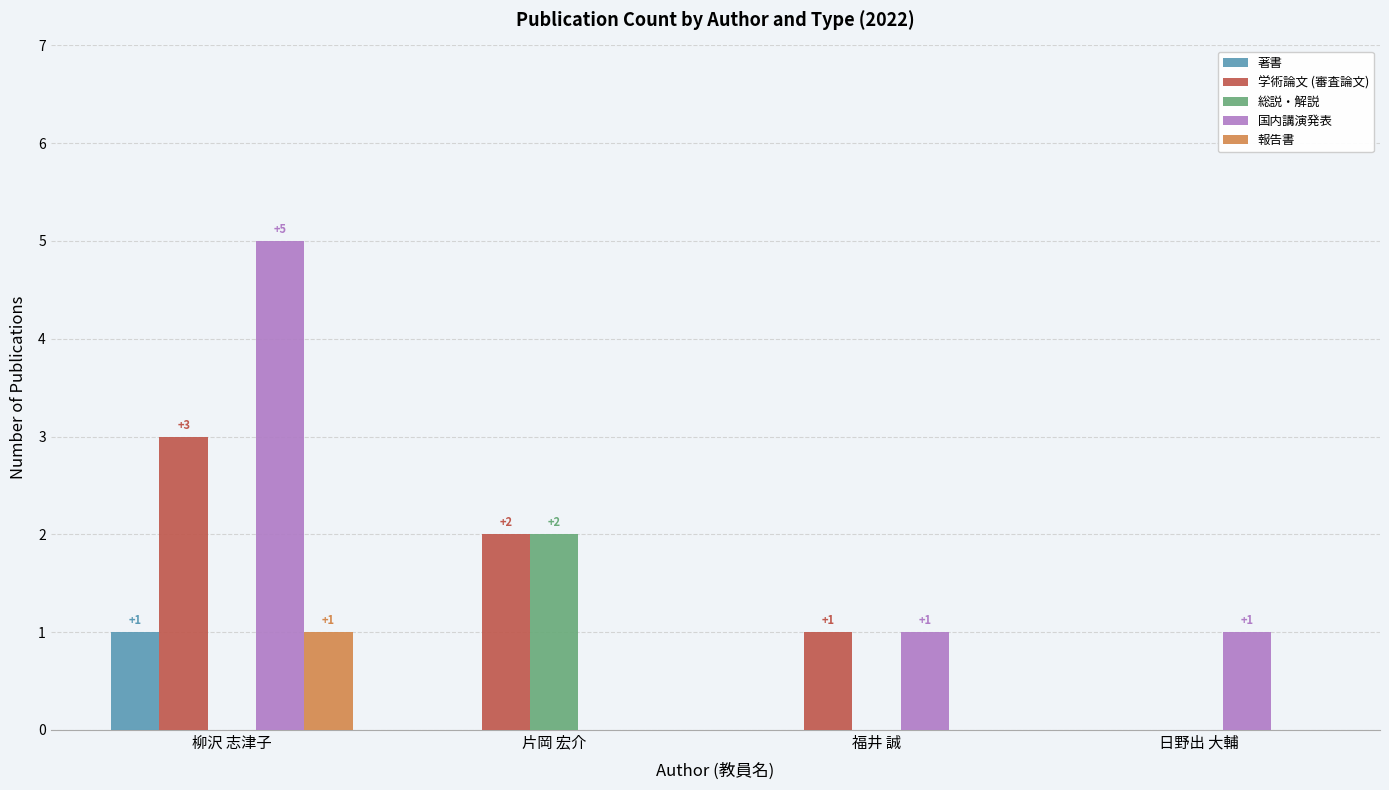

Count the 学術論文 (審査論文) values in the range 1 to 3.

3